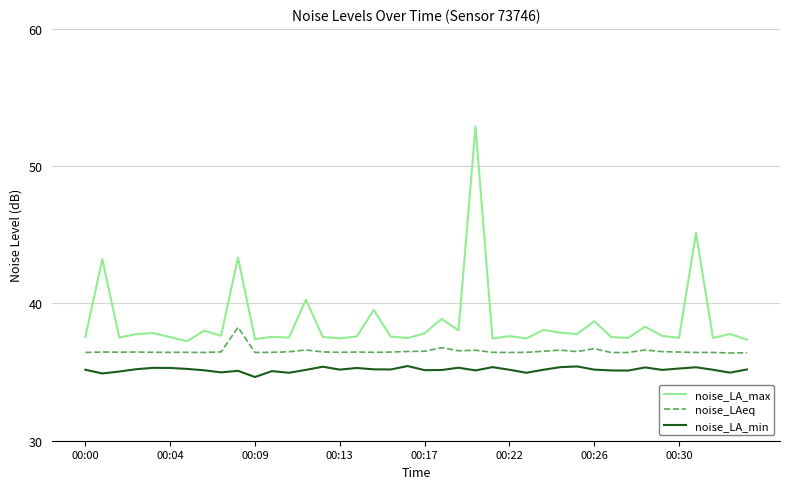

What is the minimum value shown in the chart?

34.6